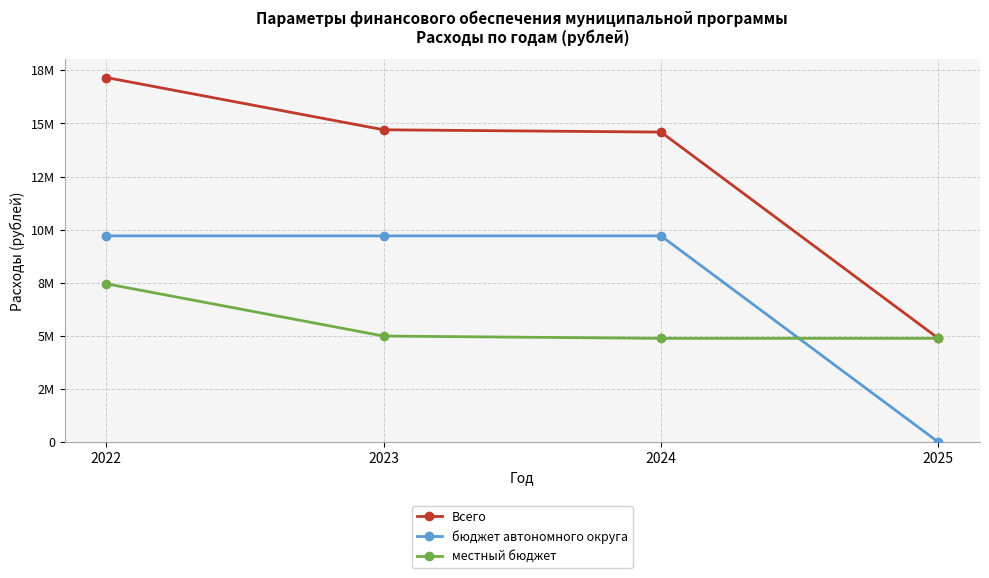

What is the value of the бюджет автономного округа point at the 2nd from the left?

9707500.0